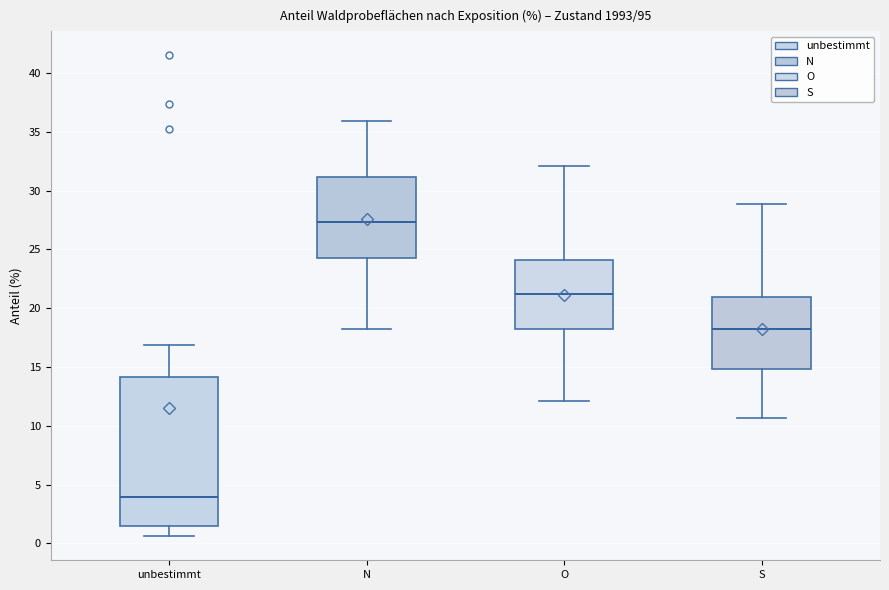

Which box's median line is the highest?

N